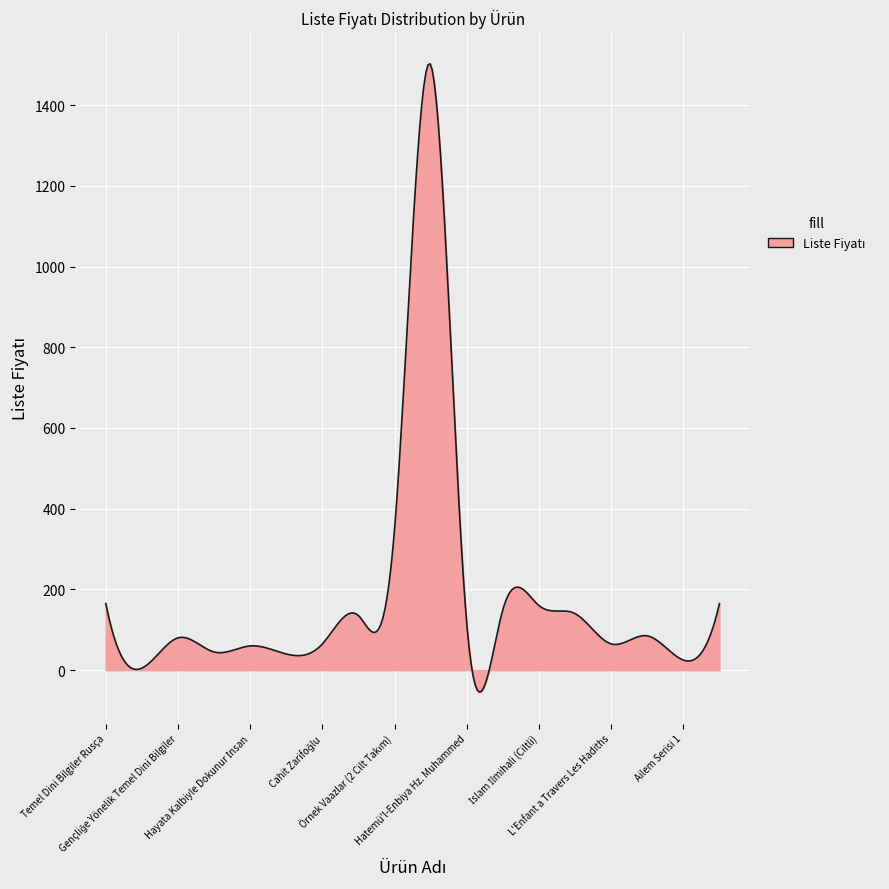

What is the maximum value shown in the chart?

1502.4